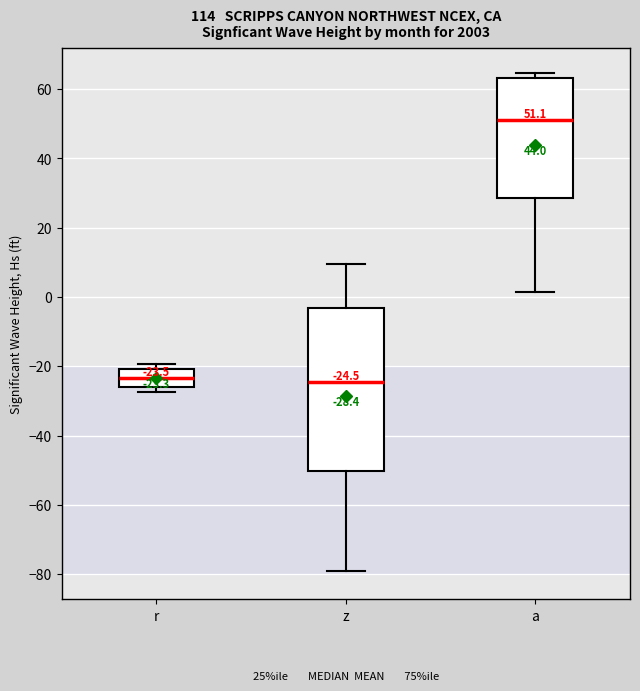

Comparing the boxes themselves (not the whiskers), which one is the tallest?

z